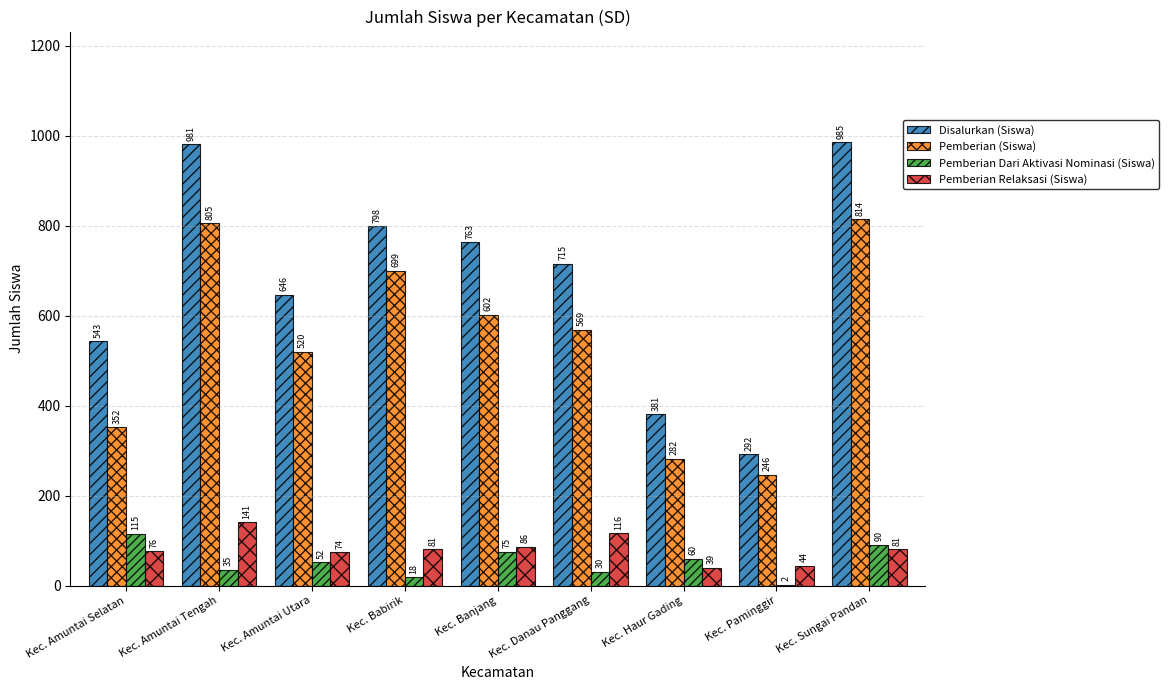

How many Pemberian (Siswa) values are between 352 and 699?

5